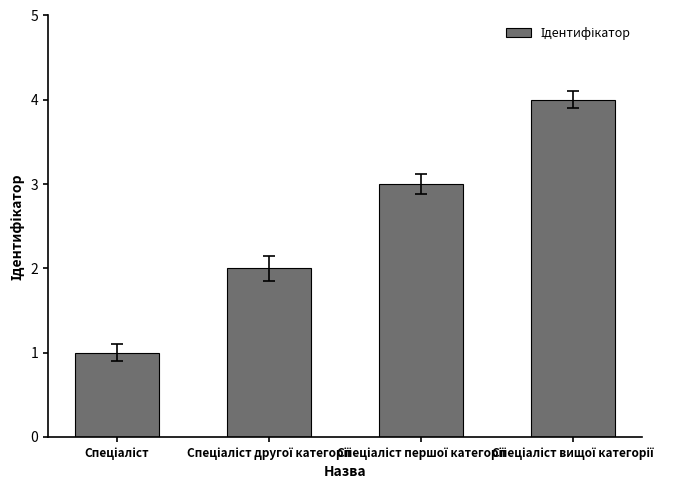

How many values are below 3?

2